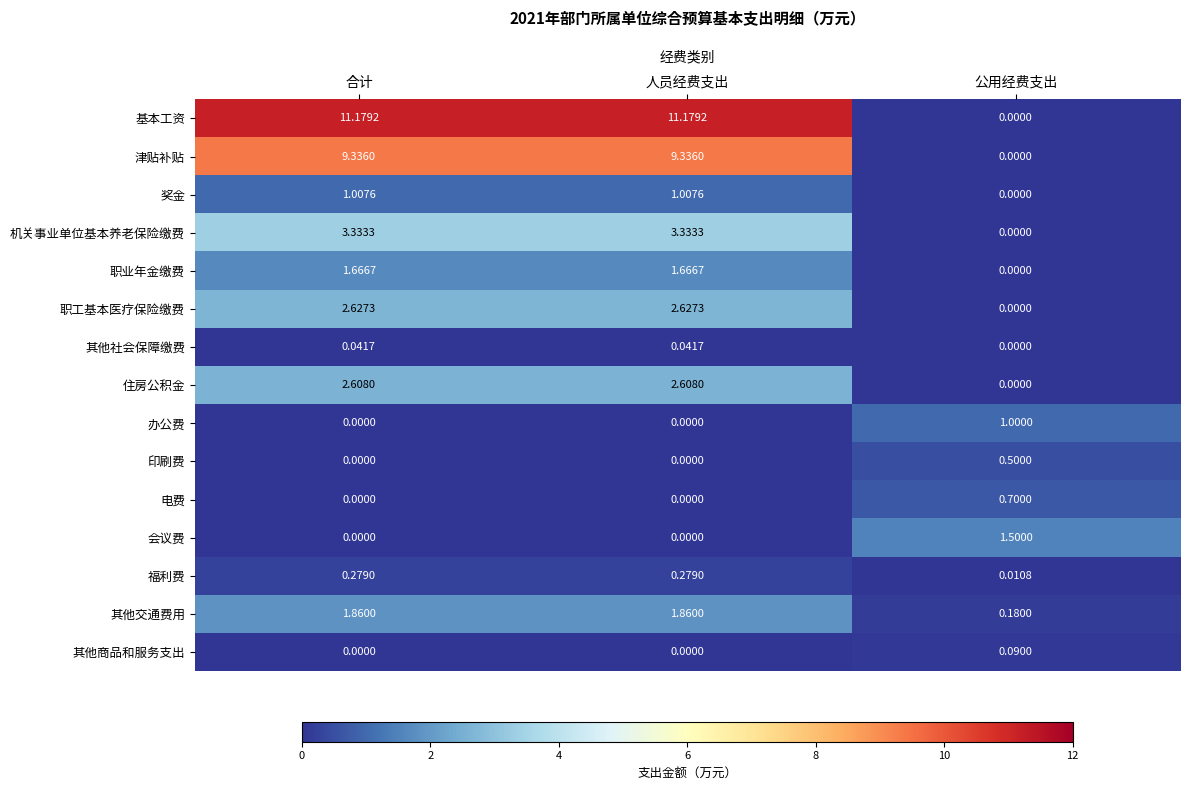

Count the number of categories in the chart.

3